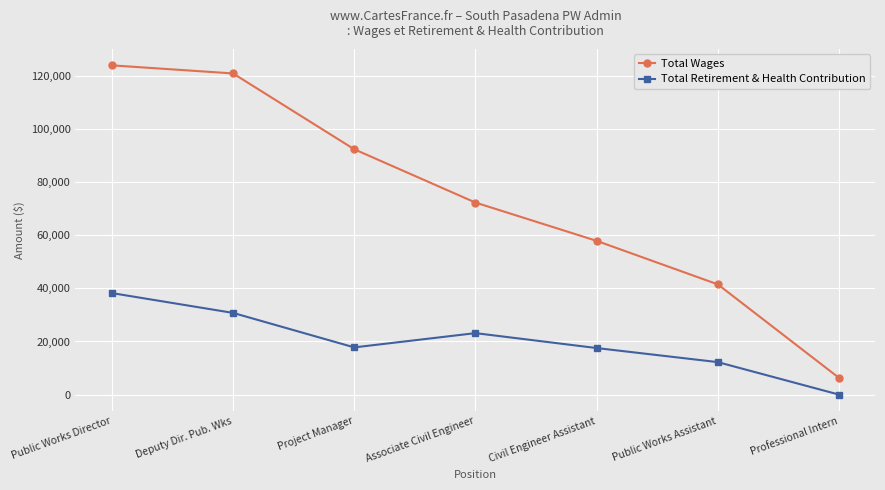

How many distinct data groups are displayed?

2